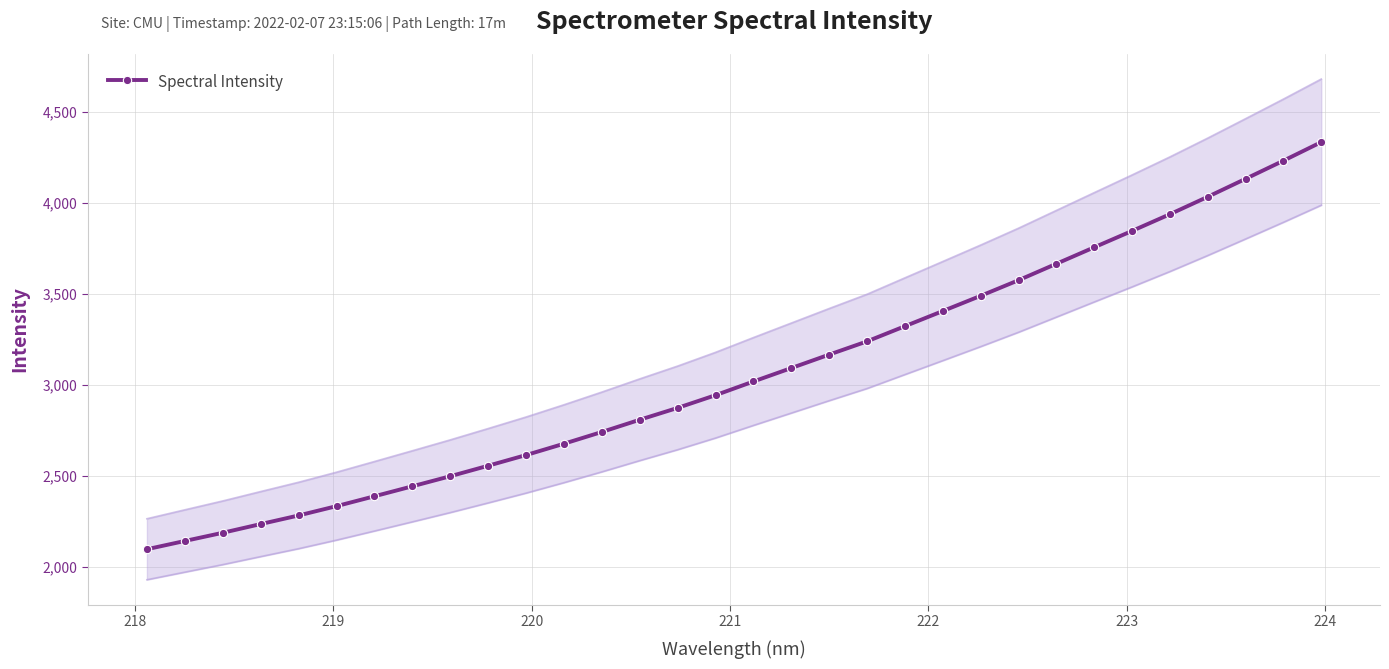

What is the value of the Spectral Intensity point at the 6th from the left?

2332.1